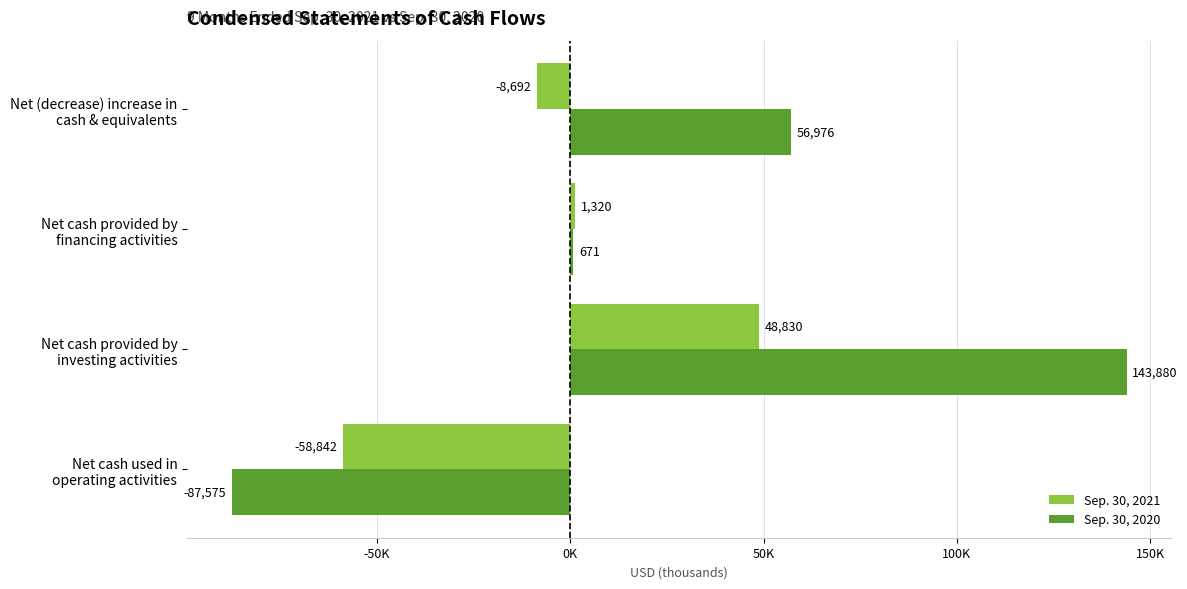

How many values in Sep. 30, 2021 are above zero?

2